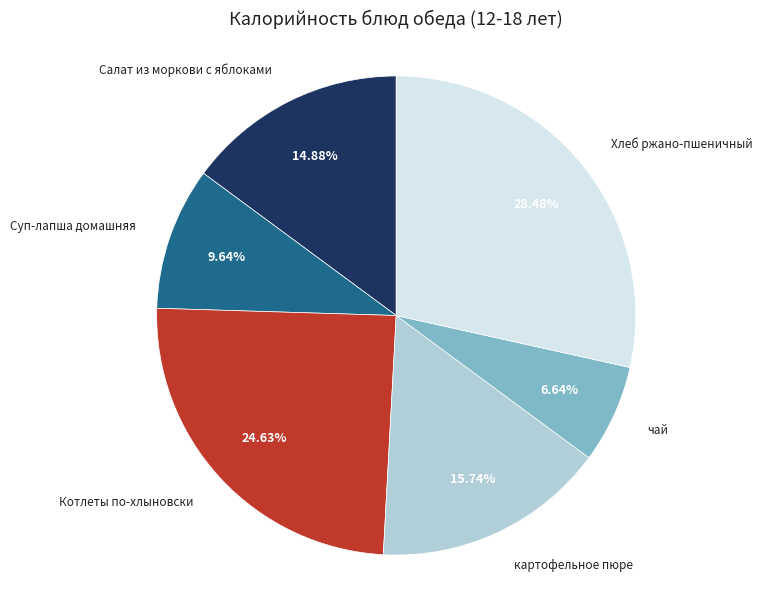

What is the smallest slice in the pie chart?

чай